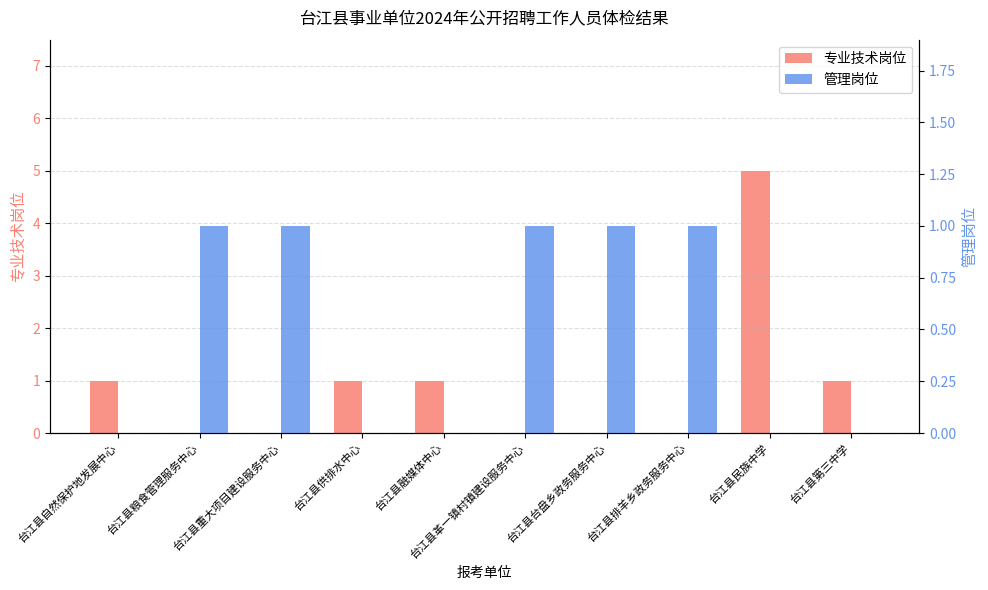

Reading left to right, list all the values displayed in this chart.

专业技术岗位: 1	0	0	1	1	0	0	0	5	1
管理岗位: 0	1	1	0	0	1	1	1	0	0